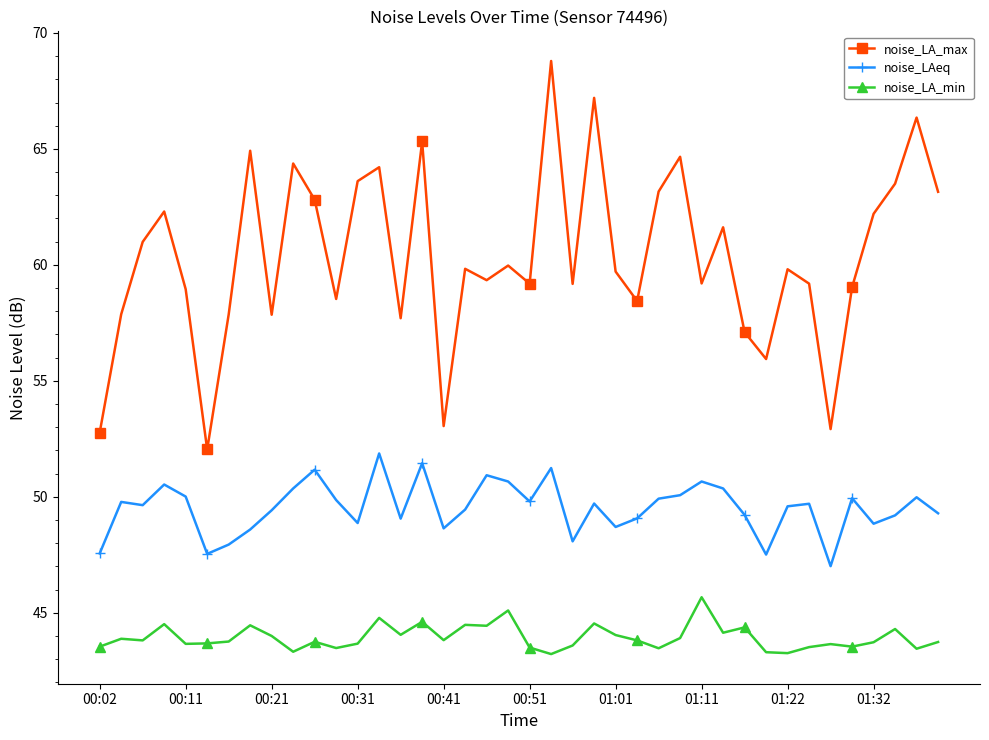

How many lines are shown in the chart?

3